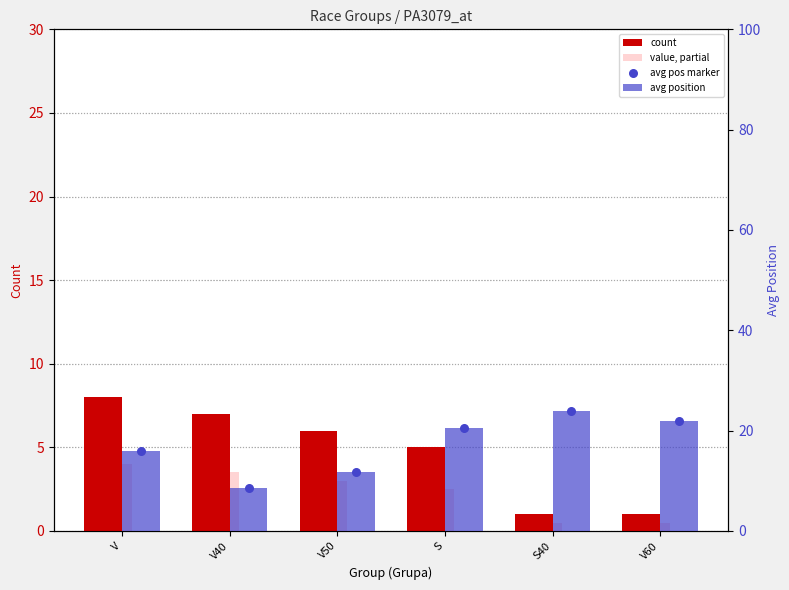

What are all the series names shown in the legend?

count, value, partial, avg position, avg pos marker